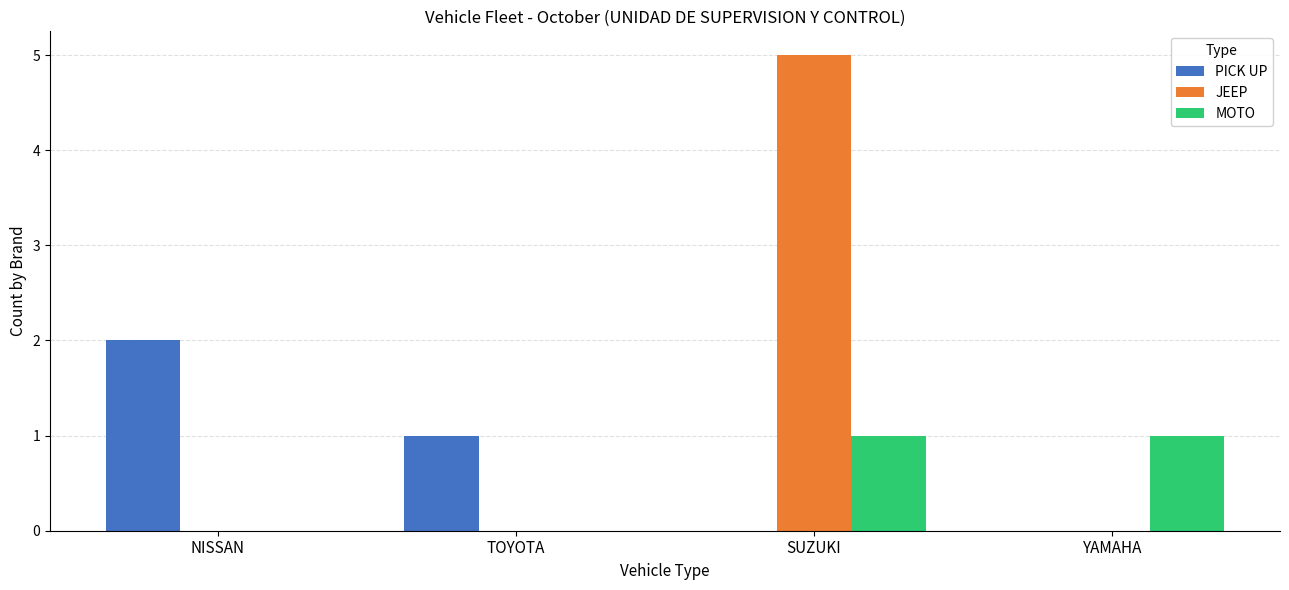

What is the total value across all series at SUZUKI?

6